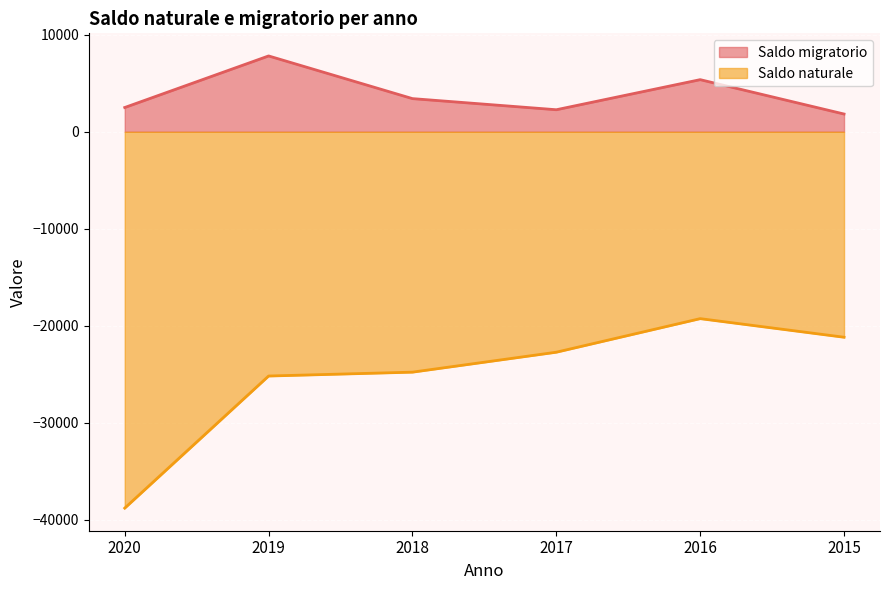

What is the difference between the highest and lowest values at 2016?

24626